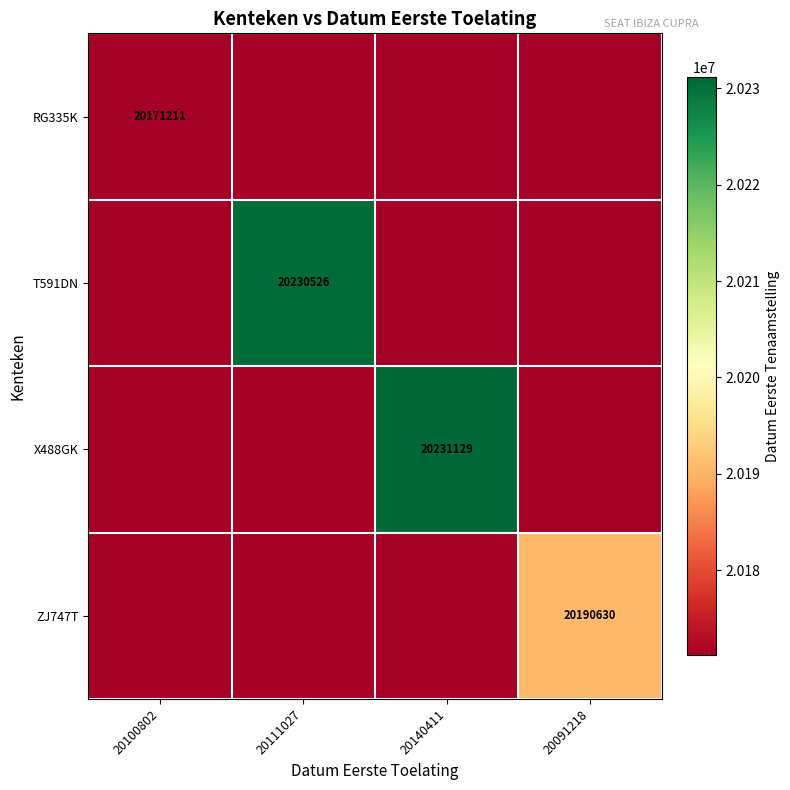

True or false: T591DN has a value of 20230526 at 20111027.

True